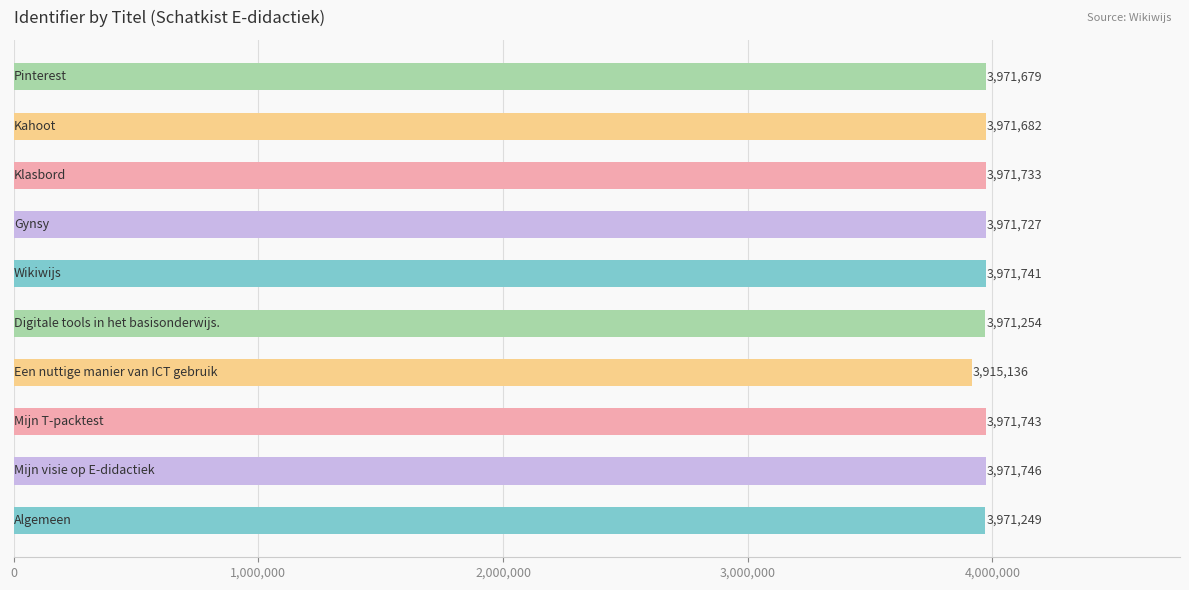

What is the minimum value shown in the chart?

3915136